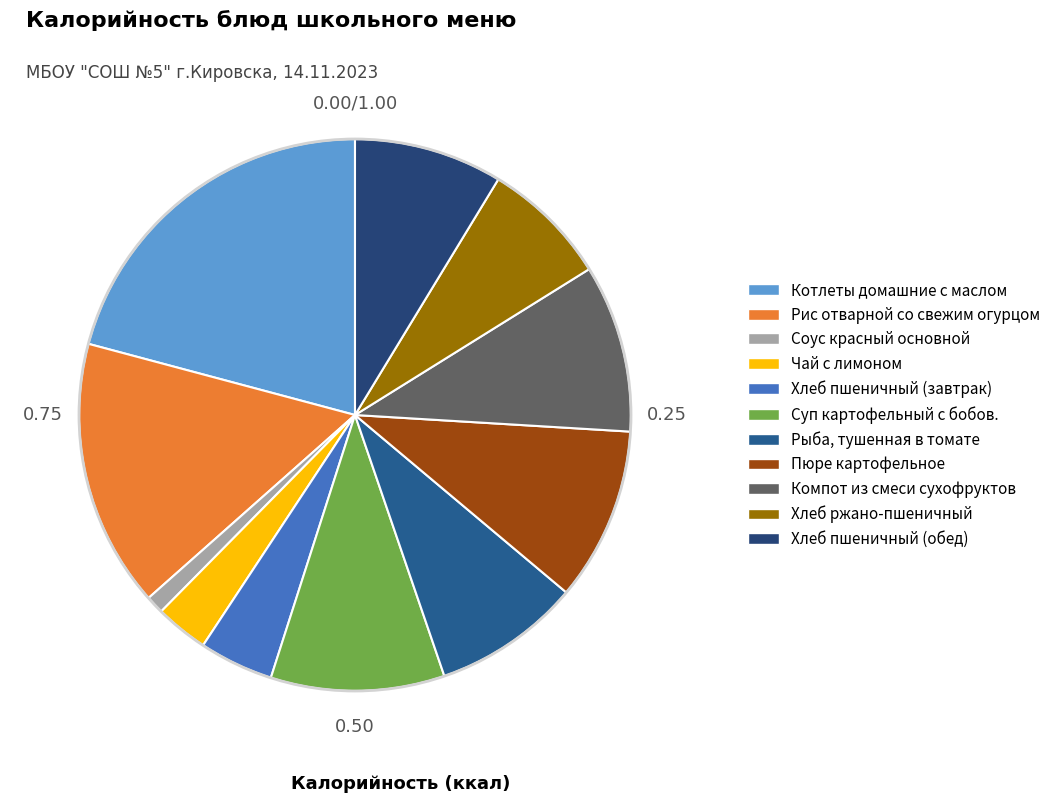

Between Рыба, тушенная в томате and Хлеб ржано-пшеничный, which is larger?

Рыба, тушенная в томате